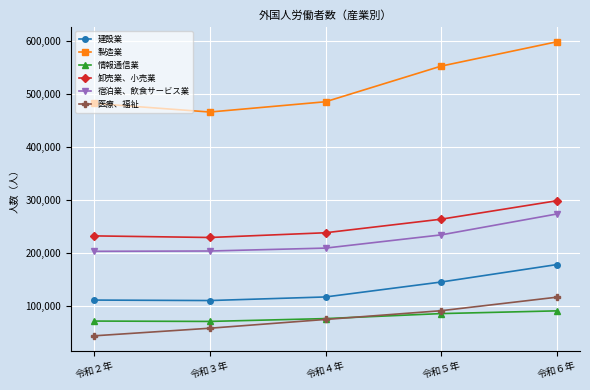

True or false: 卸売業、小売業 and 情報通信業 intersect in this chart.

False